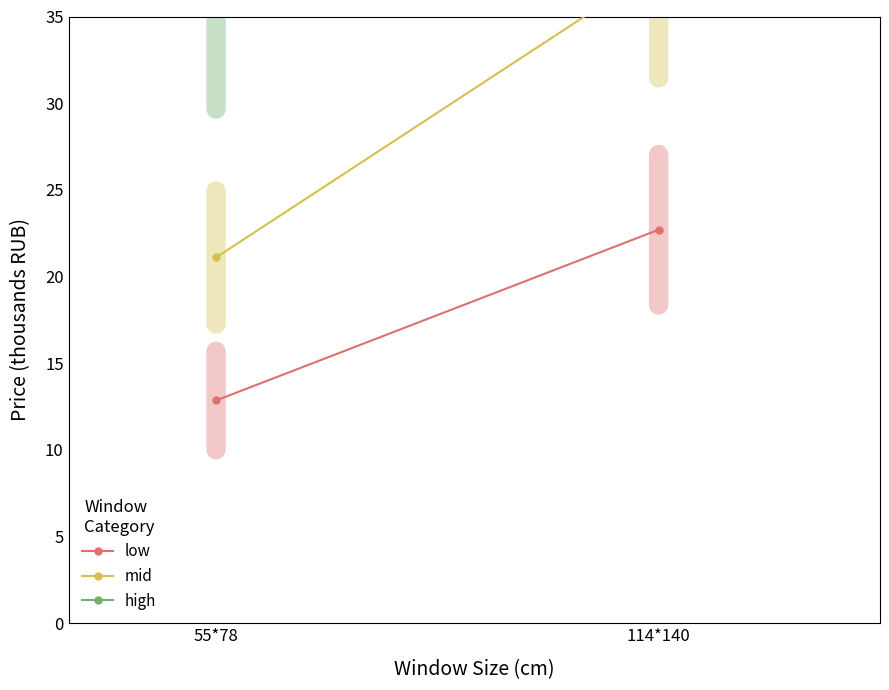

How many series are shown in this chart?

3